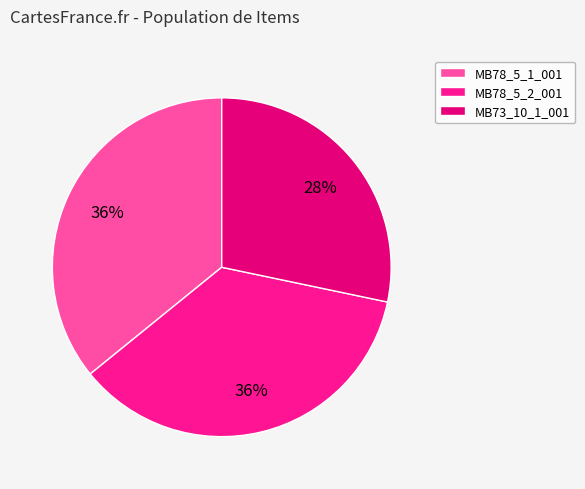

Is there any slice that represents more than half of the pie?

No